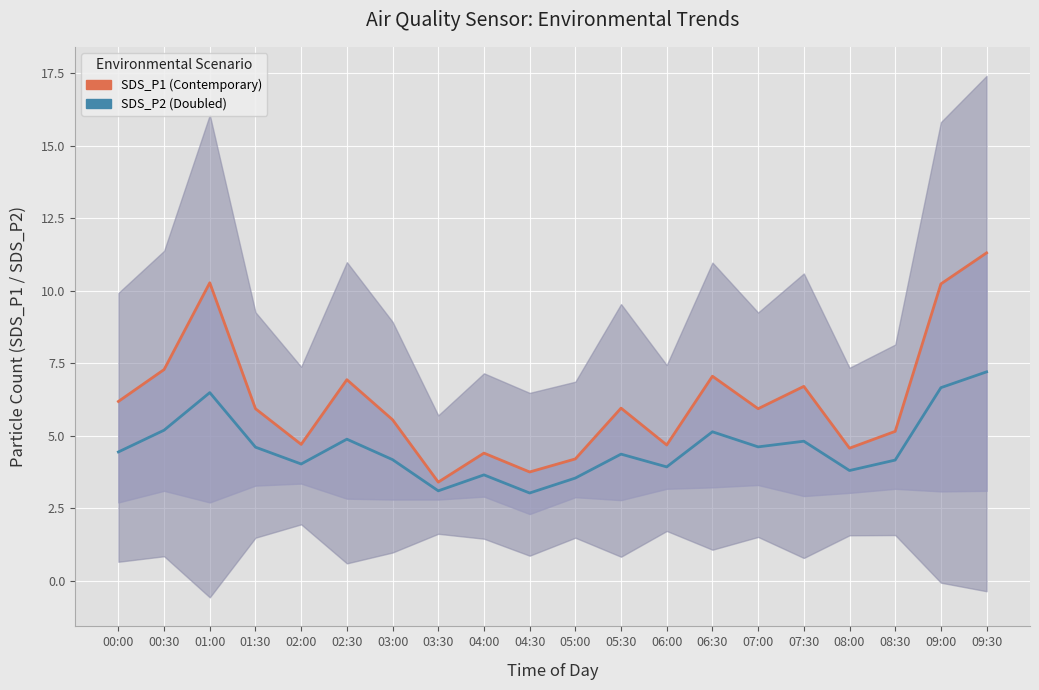

Reading right to left, what are all the values shown in this chart?

SDS_P1 (Contemporary): 09:30=11.3	09:00=10.2	08:30=5.2	08:00=4.6	07:30=6.7	07:00=5.9	06:30=7.0	06:00=4.7	05:30=6.0	05:00=4.2	04:30=3.8	04:00=4.4	03:30=3.4	03:00=5.5	02:30=6.9	02:00=4.7	01:30=5.9	01:00=10.3	00:30=7.3	00:00=6.2
SDS_P2 Doubled: 09:30=7.2	09:00=6.7	08:30=4.2	08:00=3.8	07:30=4.8	07:00=4.6	06:30=5.1	06:00=3.9	05:30=4.4	05:00=3.5	04:30=3.0	04:00=3.7	03:30=3.1	03:00=4.2	02:30=4.9	02:00=4.0	01:30=4.6	01:00=6.5	00:30=5.2	00:00=4.4